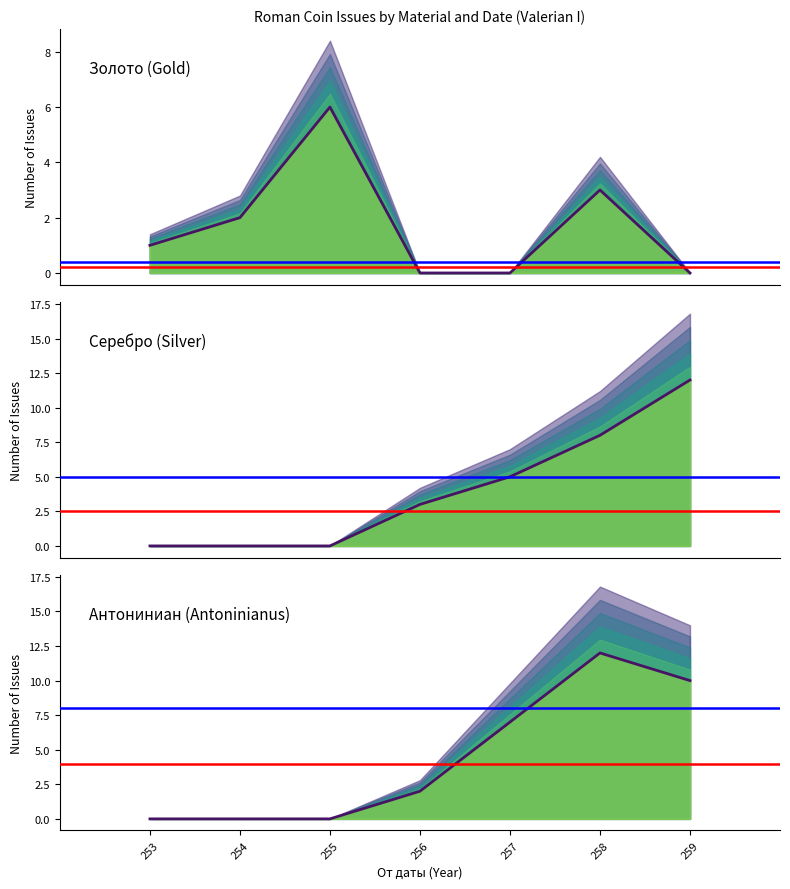

What is the difference between the second highest and second lowest values in the Антониниан (Antoninianus) series?

10